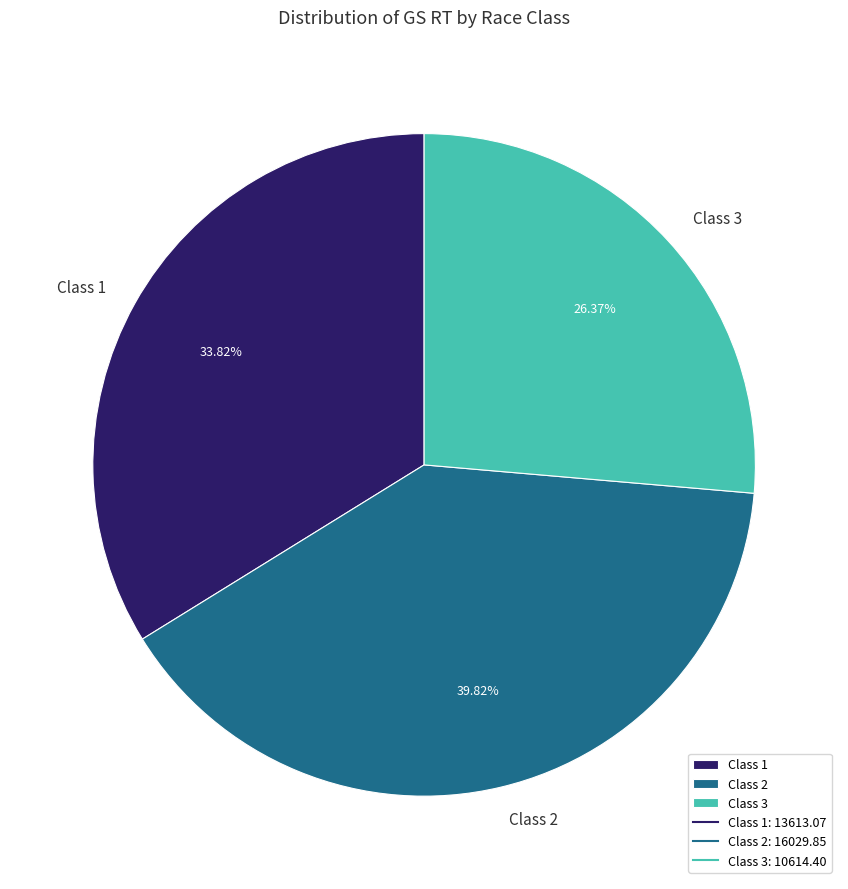

To the nearest percent, what is the combined percentage of Class 1 and Class 2?

74%